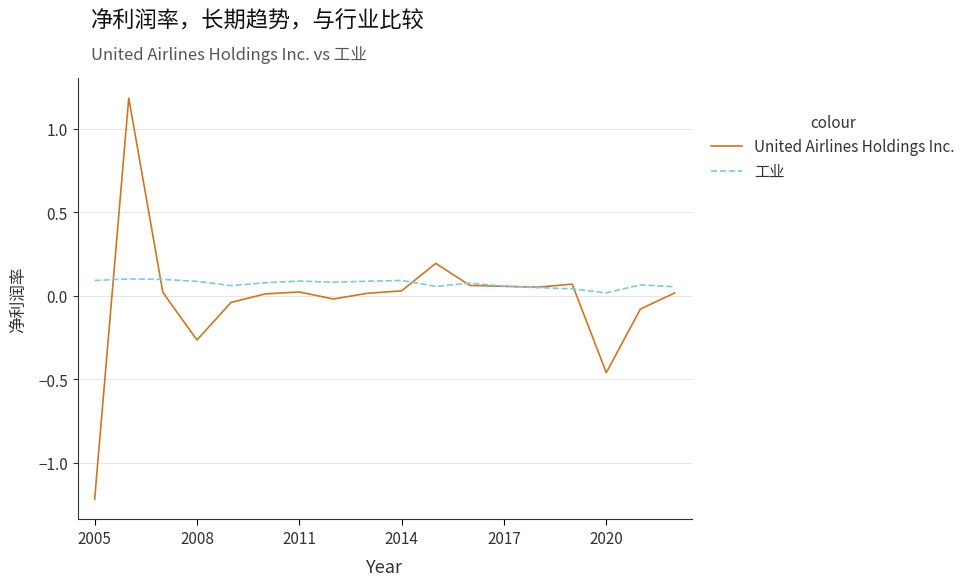

Which series has the largest range (max minus min)?

United Airlines Holdings Inc.